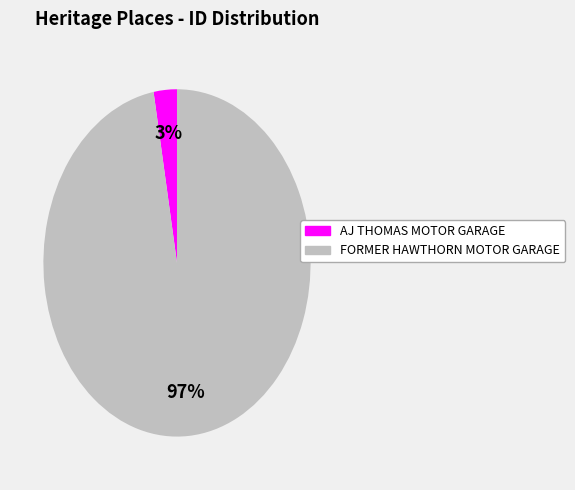

Is FORMER HAWTHORN MOTOR GARAGE the majority of the pie?

Yes